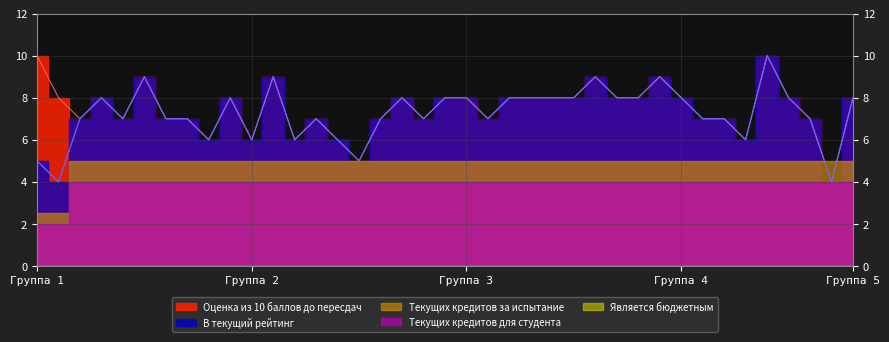

What is the spread (max minus min) of values at 34?

6.0